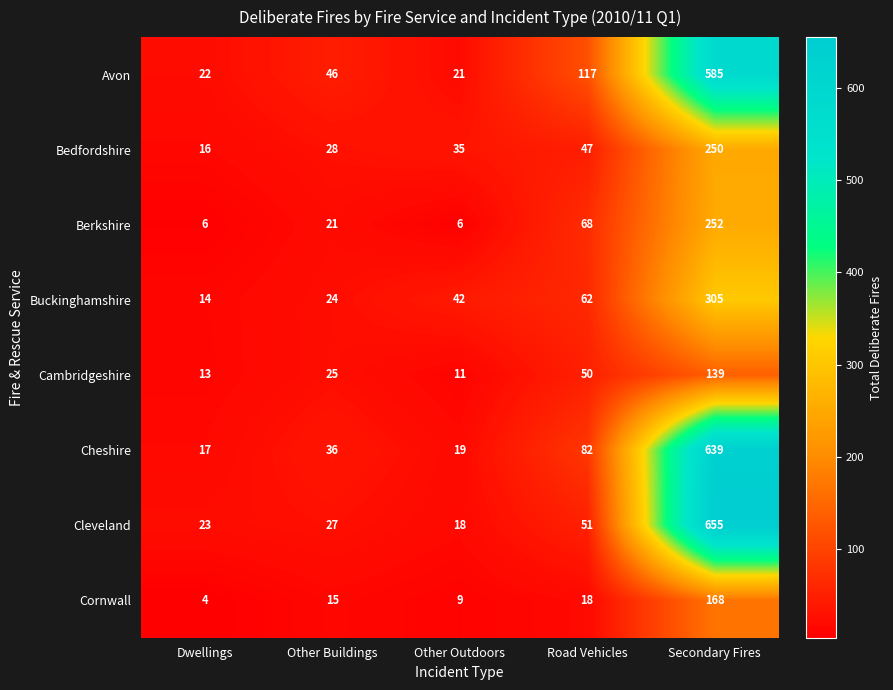

What is the spread (max minus min) of values at Other Buildings?

31